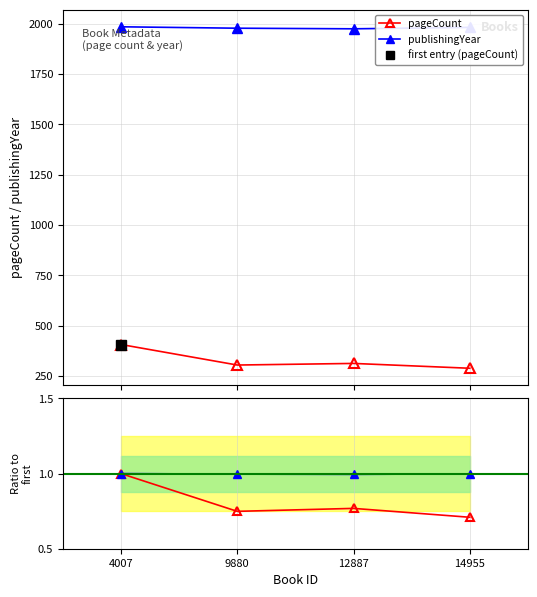

True or false: pageCount ratio and publishingYear ratio cross at least once.

False